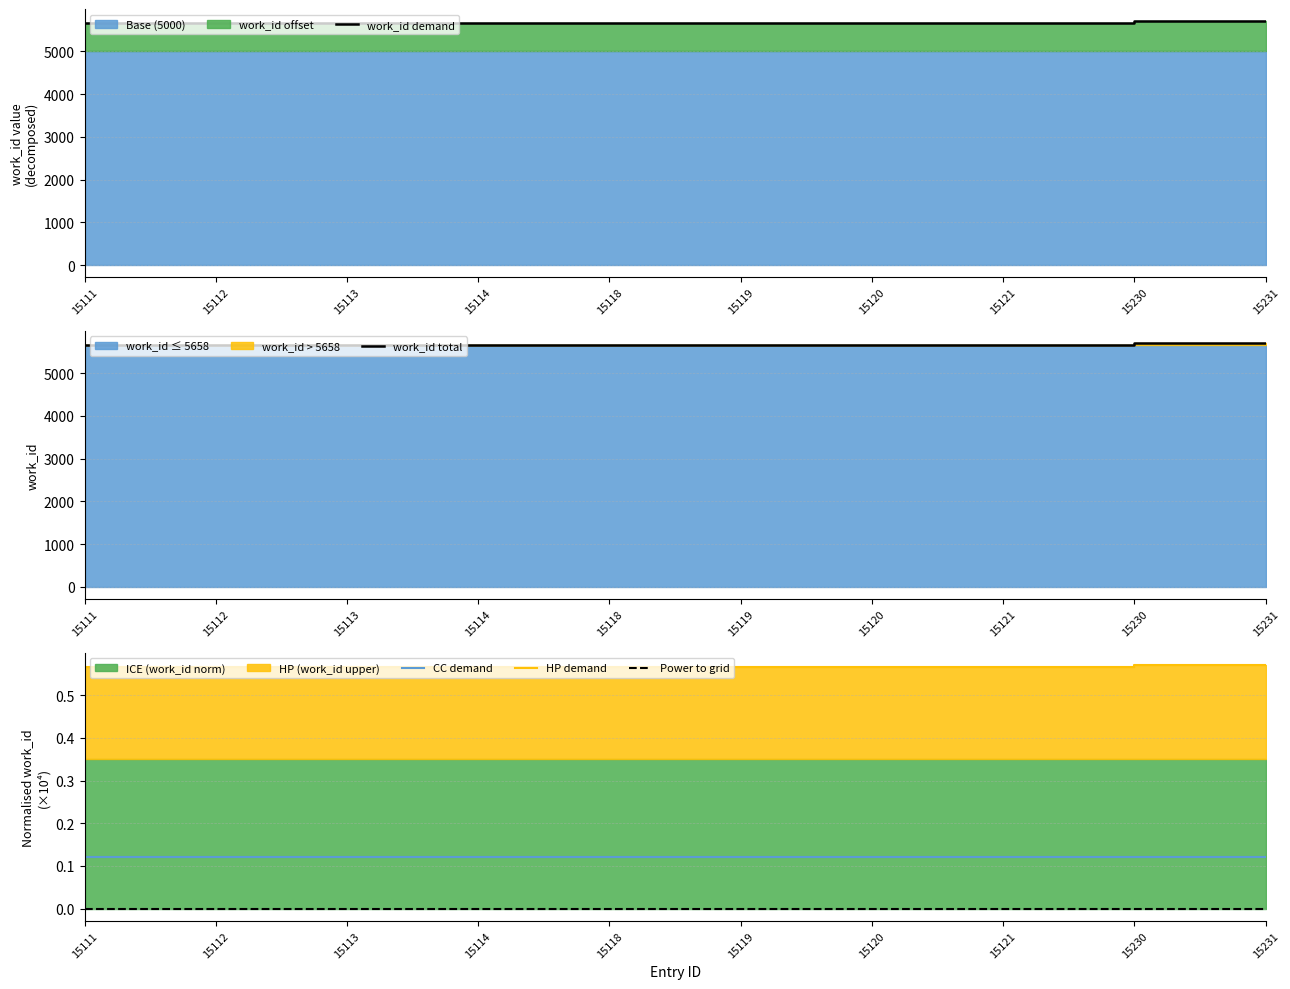

Does the chart have visible grid lines?

Yes